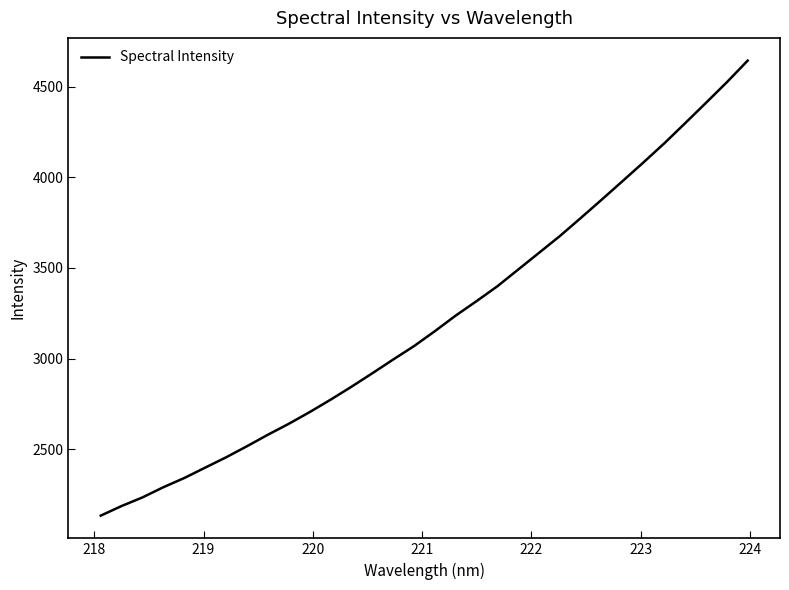

What is the difference between the maximum and minimum values?

2509.9